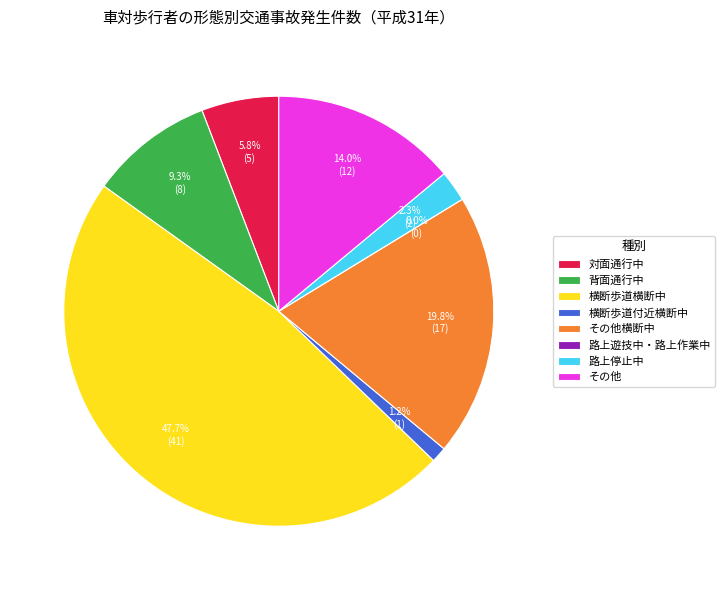

Is there any slice that represents more than half of the pie?

No